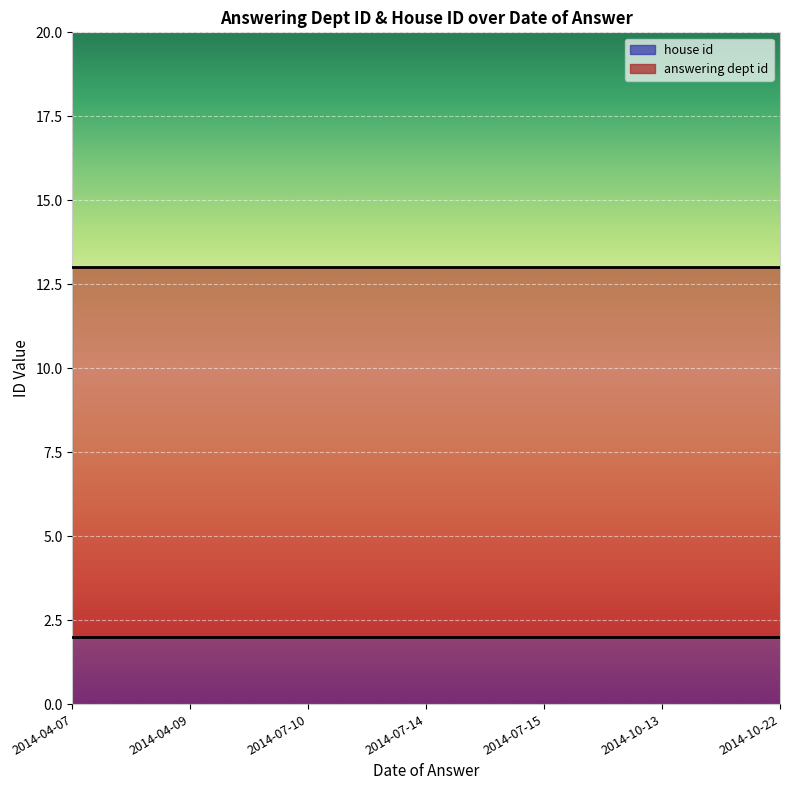

What is the sum of all house id values?

14